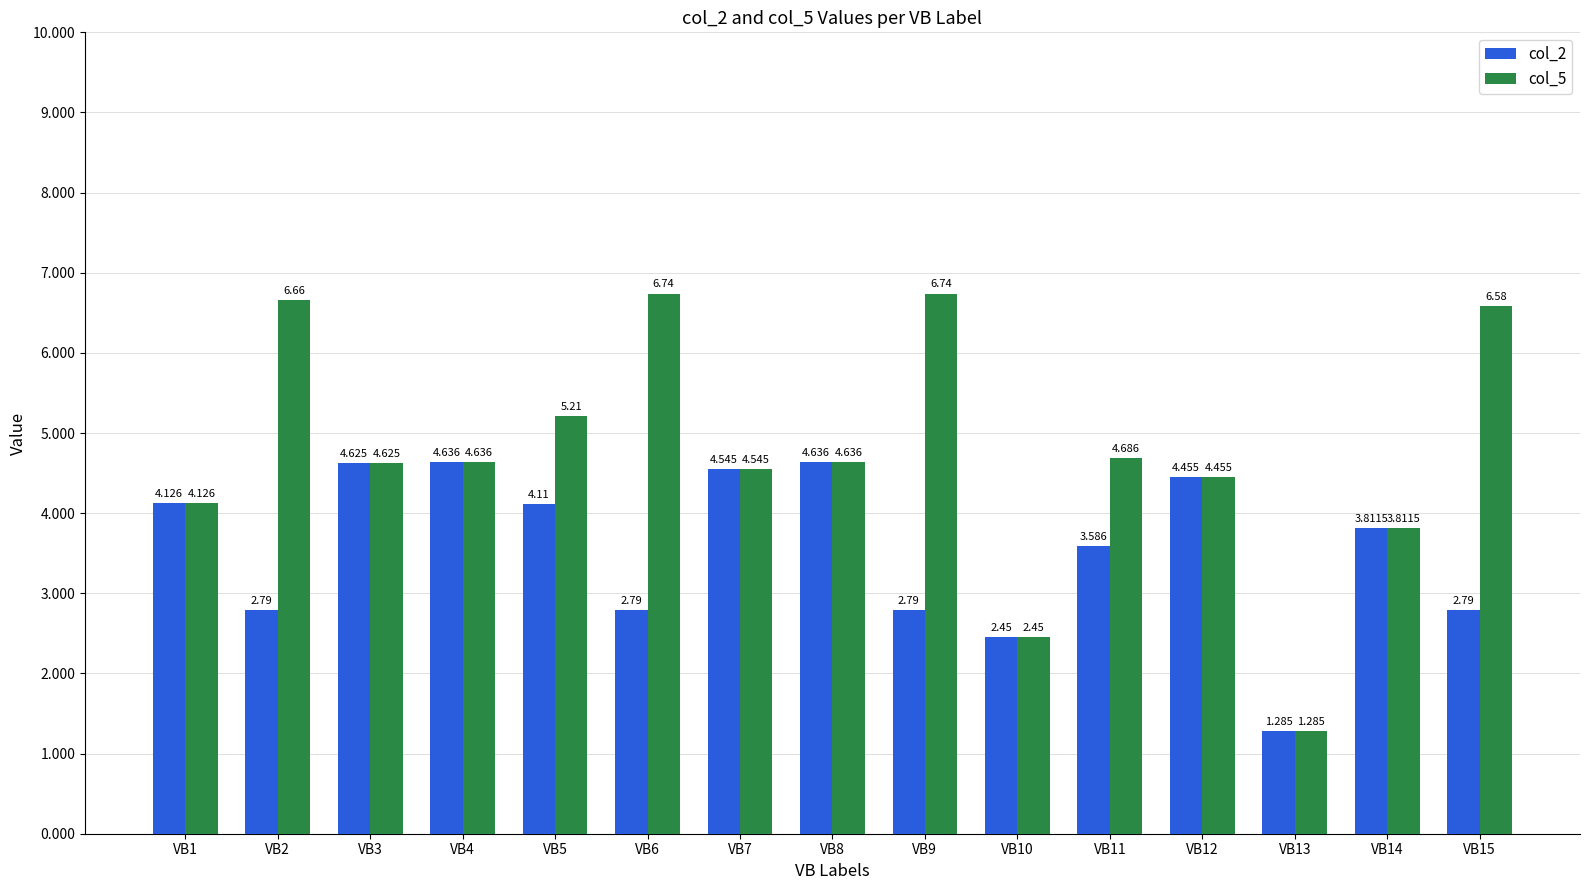

At which label does col_5 reach its peak?

VB6